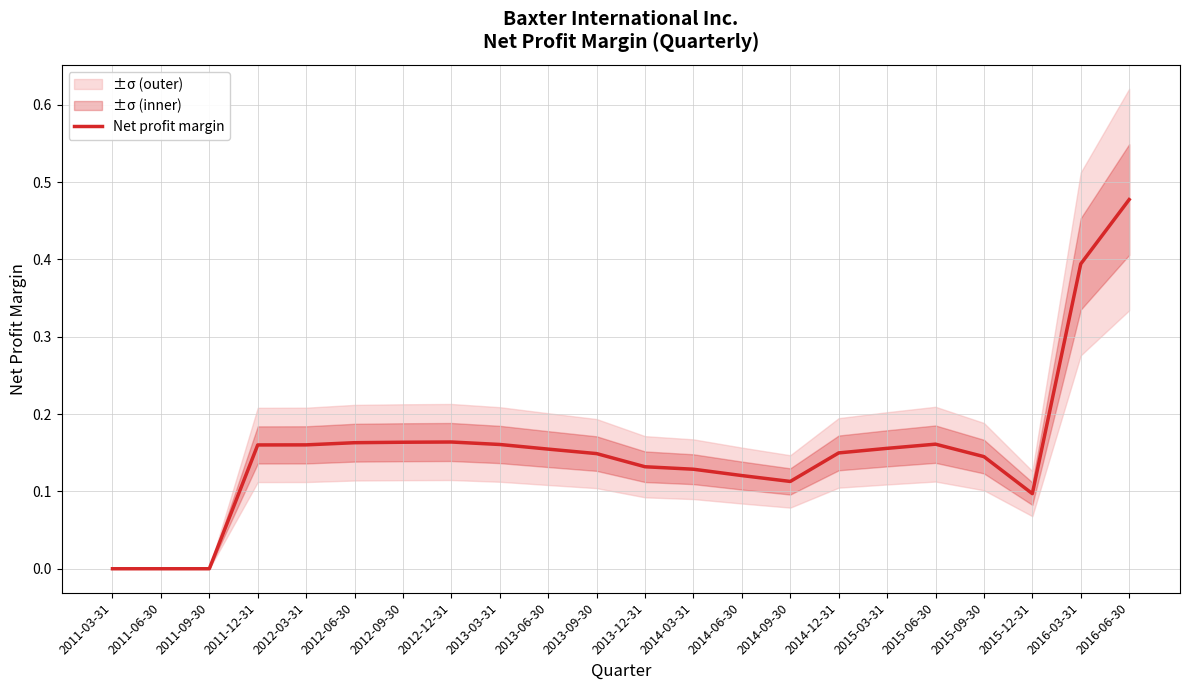

Reading left to right, transcribe all the data shown in this chart.

0.0	0.0	0.0	0.2	0.2	0.2	0.2	0.2	0.2	0.2	0.1	0.1	0.1	0.1	0.1	0.1	0.2	0.2	0.1	0.1	0.4	0.5